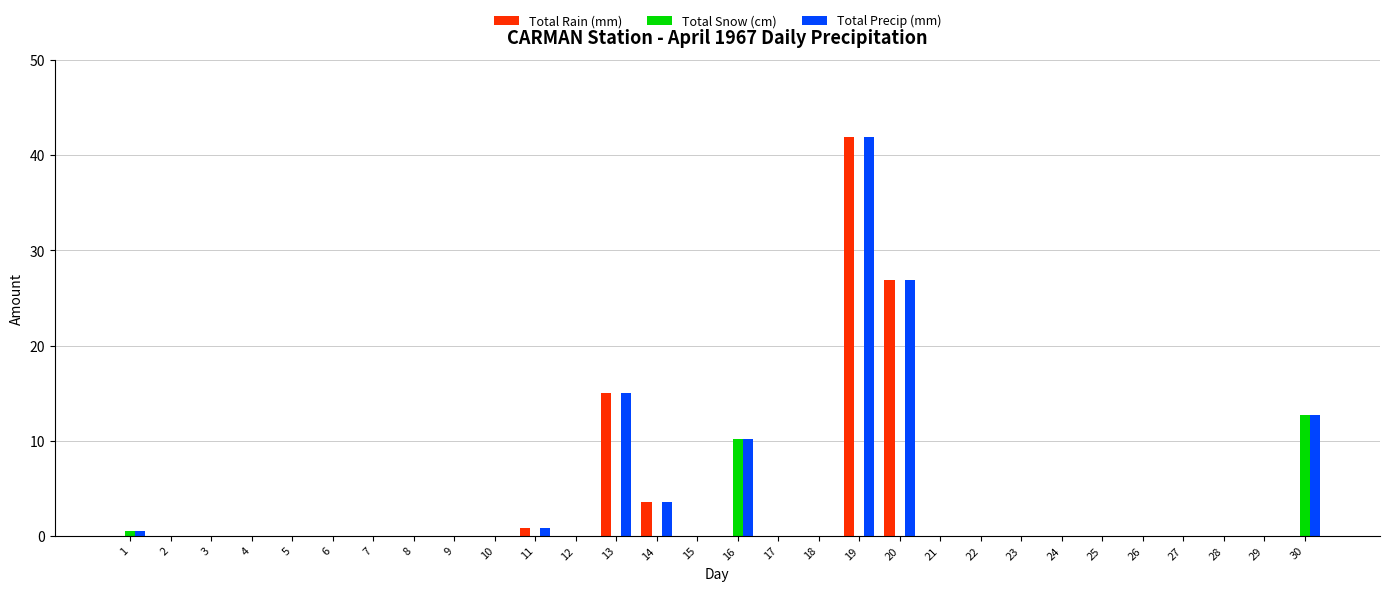

At which label is Total Precip (mm) closest to 20?

13